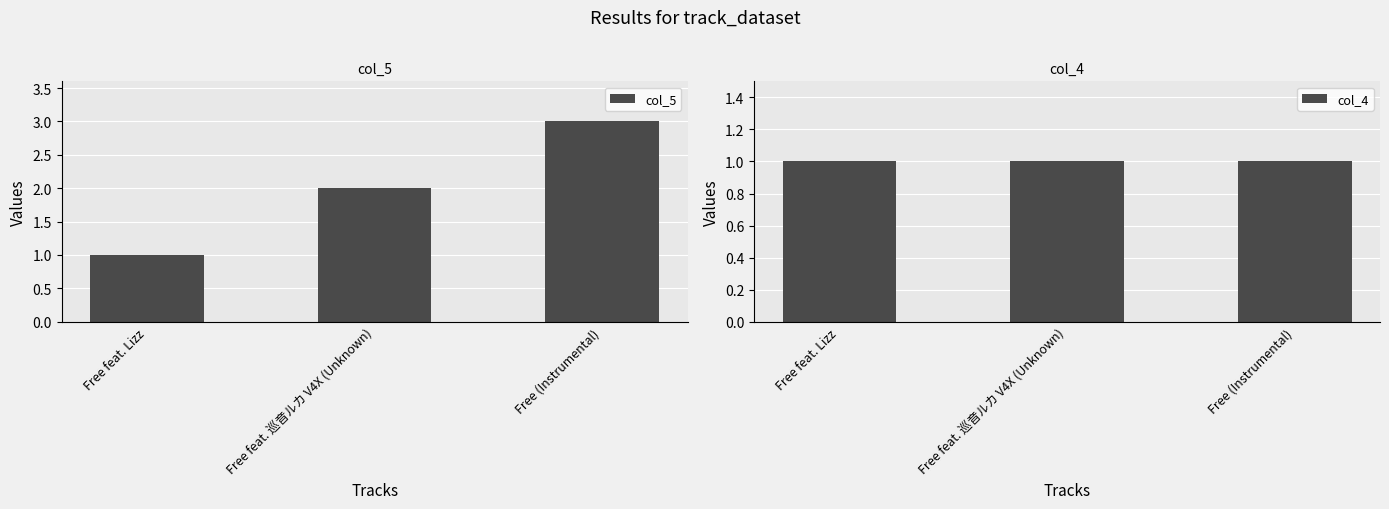

What position from the left is Free (Instrumental)?

3